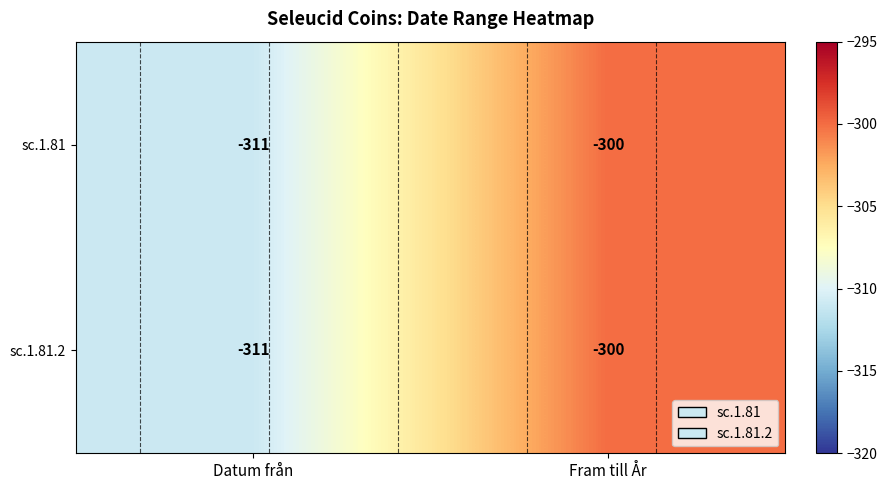

Which series changed the most between Datum från and Fram till År?

sc.1.81